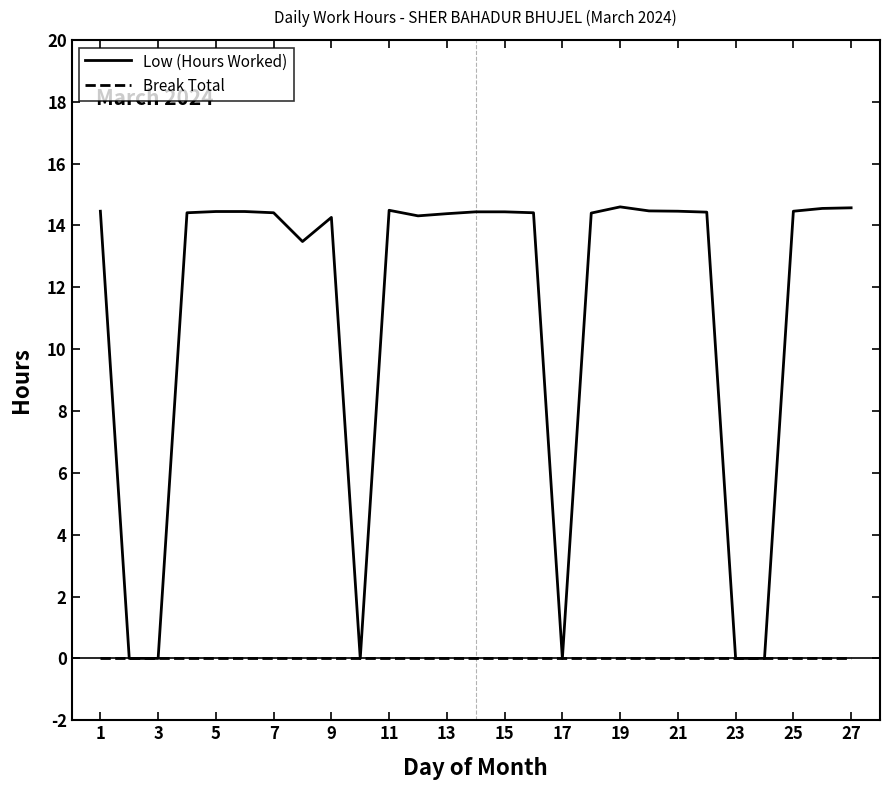

Which series has the largest total across all categories?

Low (Hours Worked)